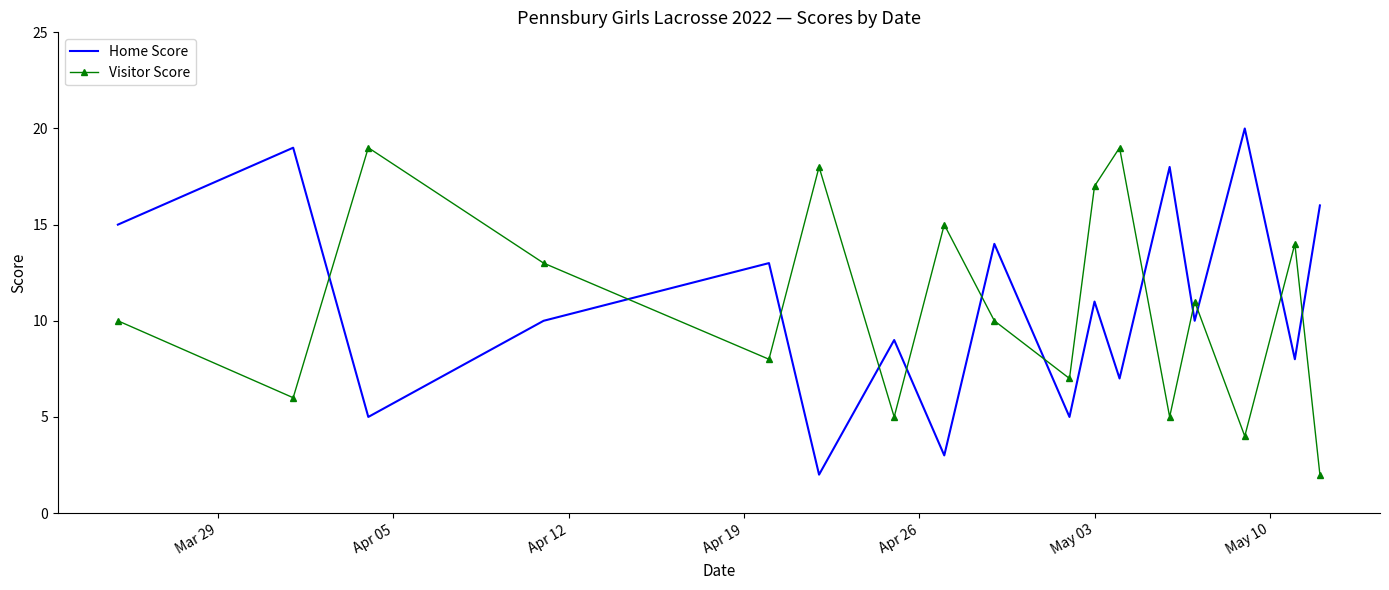

True or false: Home Score and Visitor Score cross at least once.

True